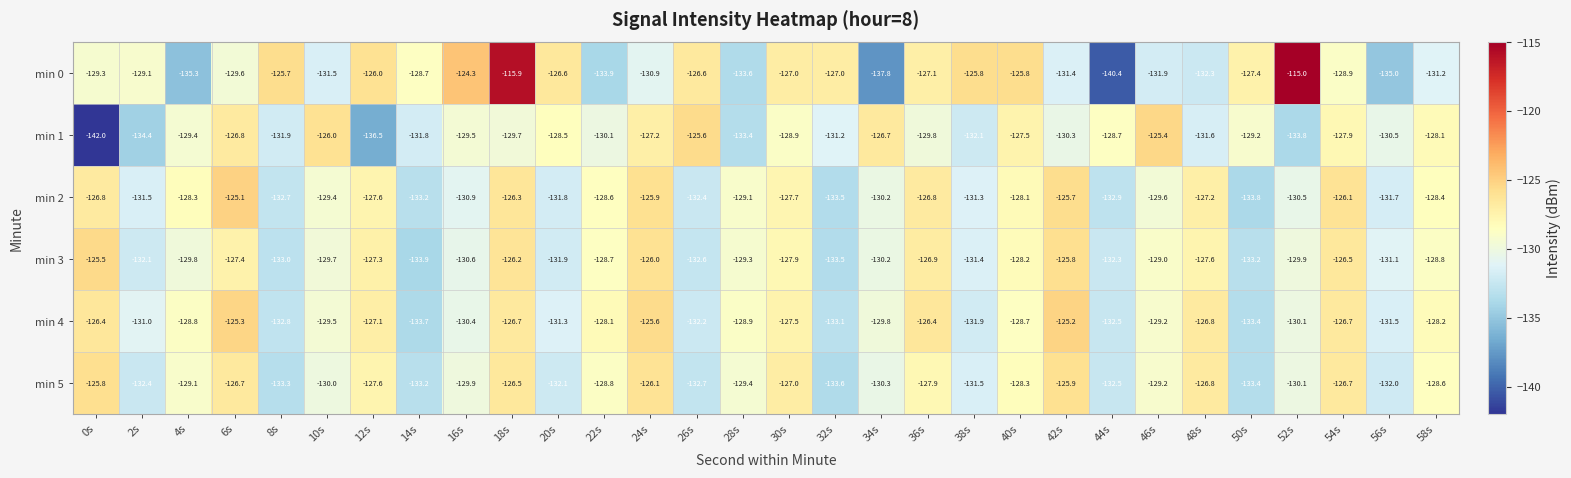

At 22s, list the series in order from smallest to largest.

min 0, min 1, min 5, min 3, min 2, min 4